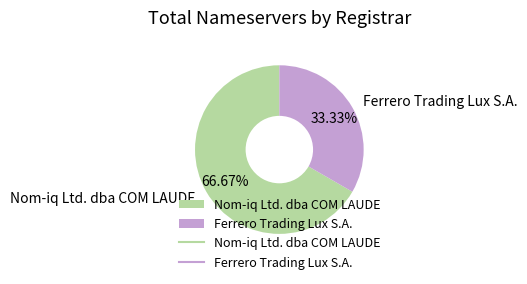

Count the number of slices in the pie.

2